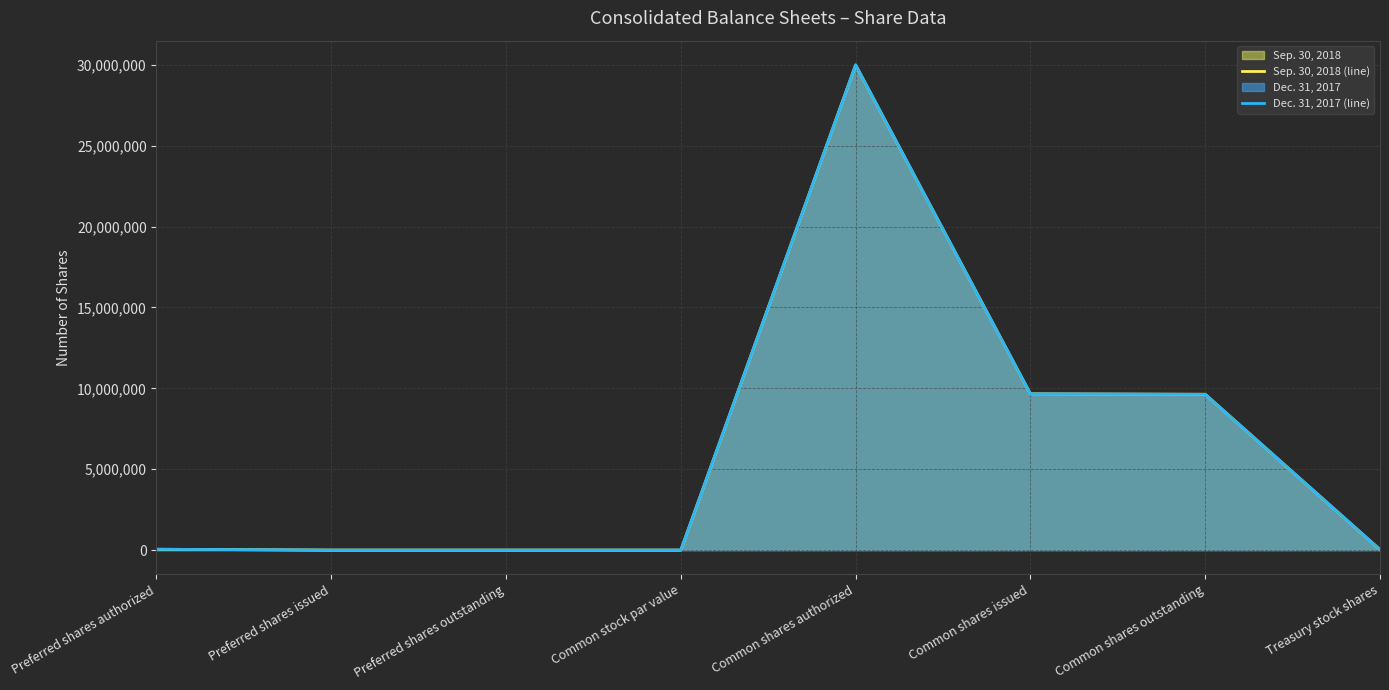

What is the difference between the maximum and minimum values in the Sep. 30, 2018 (line) series?

30000000